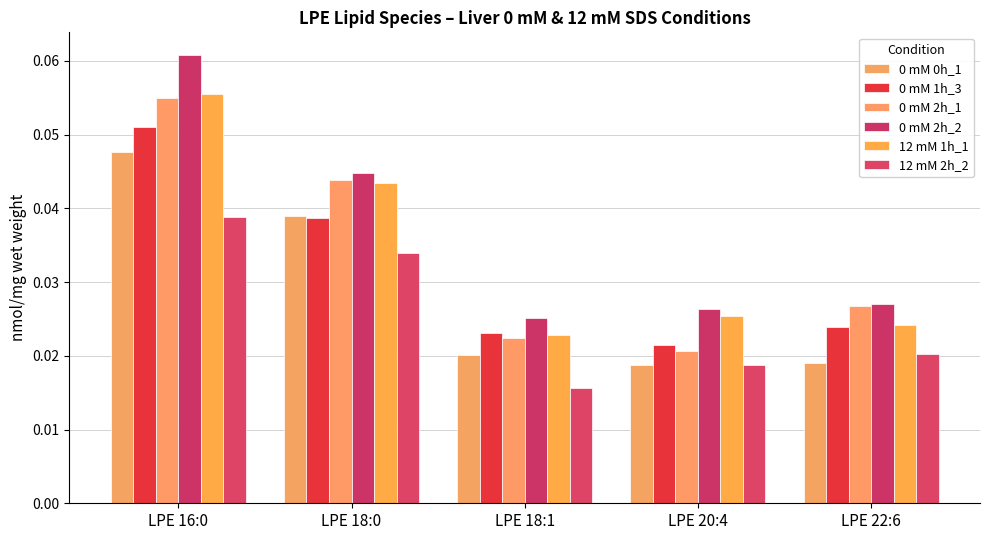

Reading left to right, list all the values displayed in this chart.

0 mM 0h_1: 0.0	0.0	0.0	0.0	0.0
0 mM 1h_3: 0.1	0.0	0.0	0.0	0.0
0 mM 2h_1: 0.1	0.0	0.0	0.0	0.0
0 mM 2h_2: 0.1	0.0	0.0	0.0	0.0
12 mM 1h_1: 0.1	0.0	0.0	0.0	0.0
12 mM 2h_2: 0.0	0.0	0.0	0.0	0.0